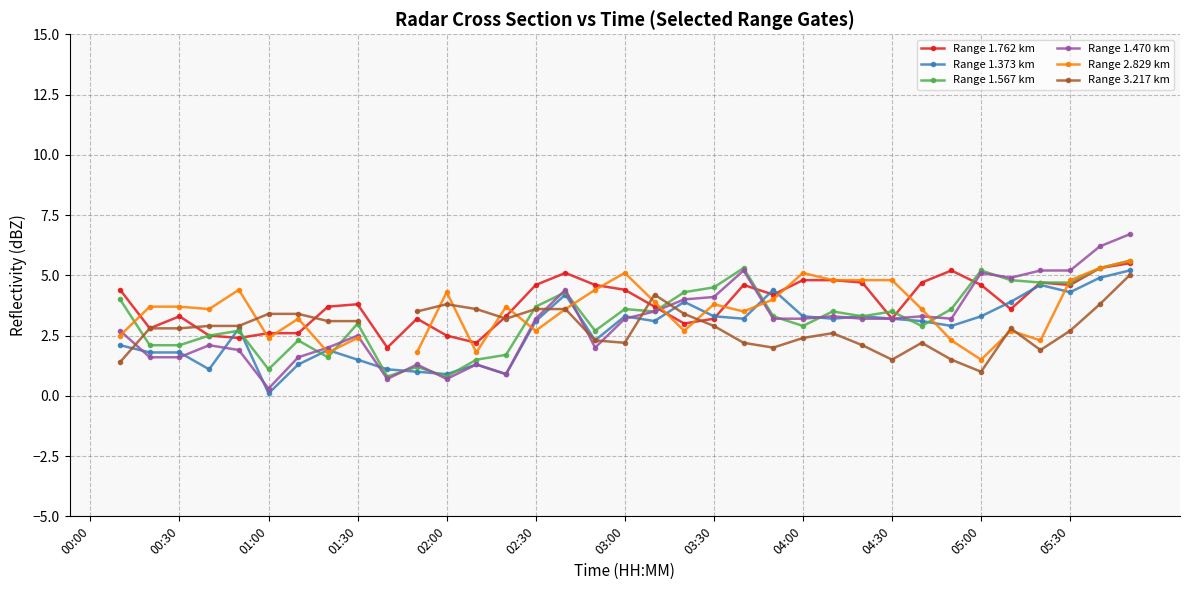

How many interior local peaks does the Range 2.829 km series have?

8